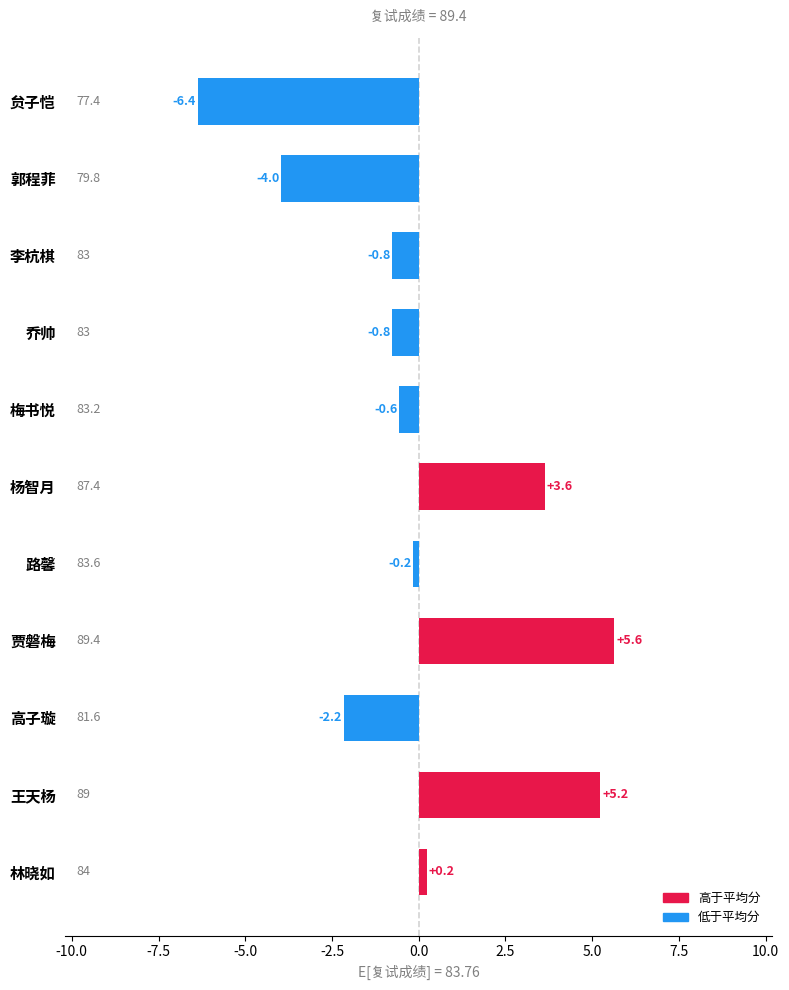

Are the bars horizontal?

Yes